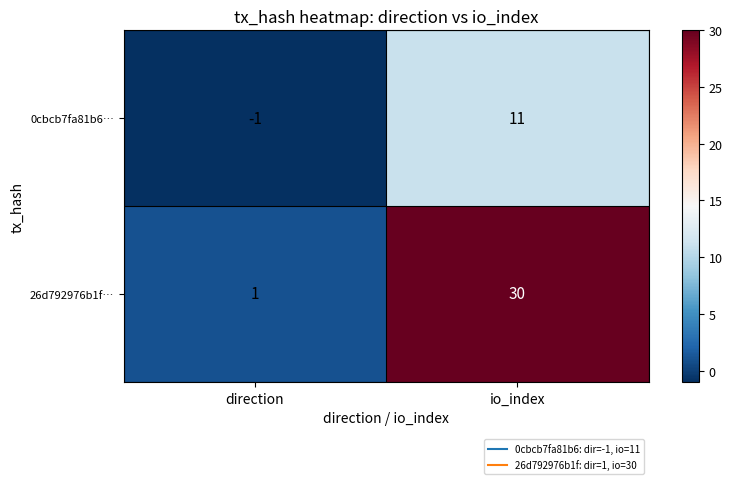

At which category does the chart reach its minimum across all series?

direction